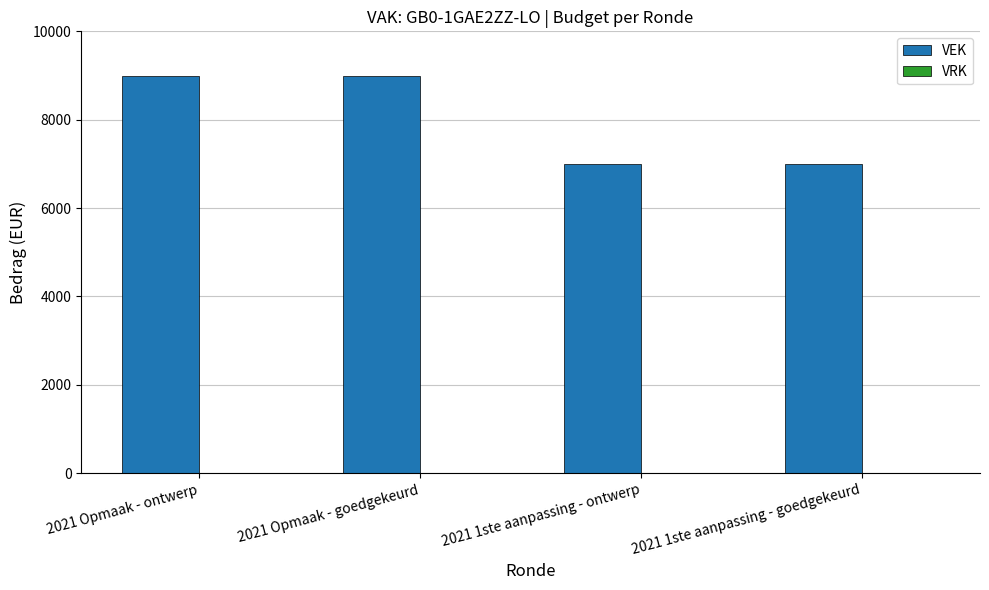

What is the maximum value shown in the chart?

9000